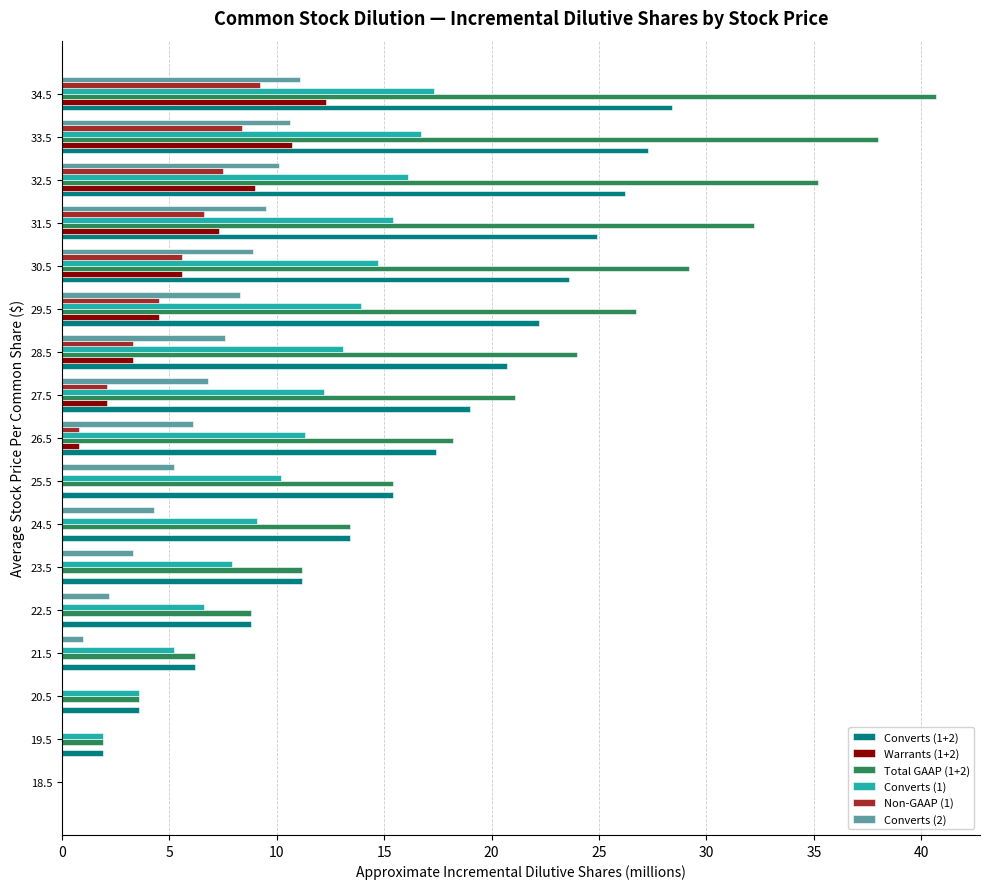

How many categories are shown in the chart?

17